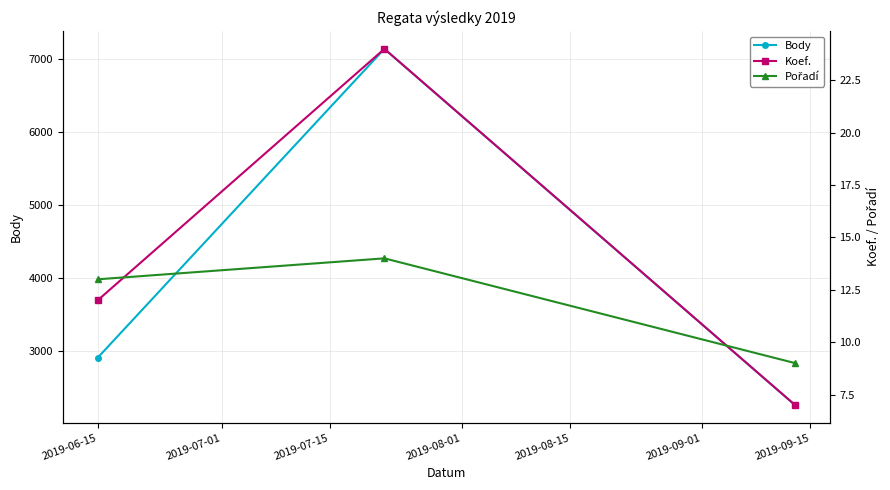

What is the value of the Body point at the 2nd from the left?

7135